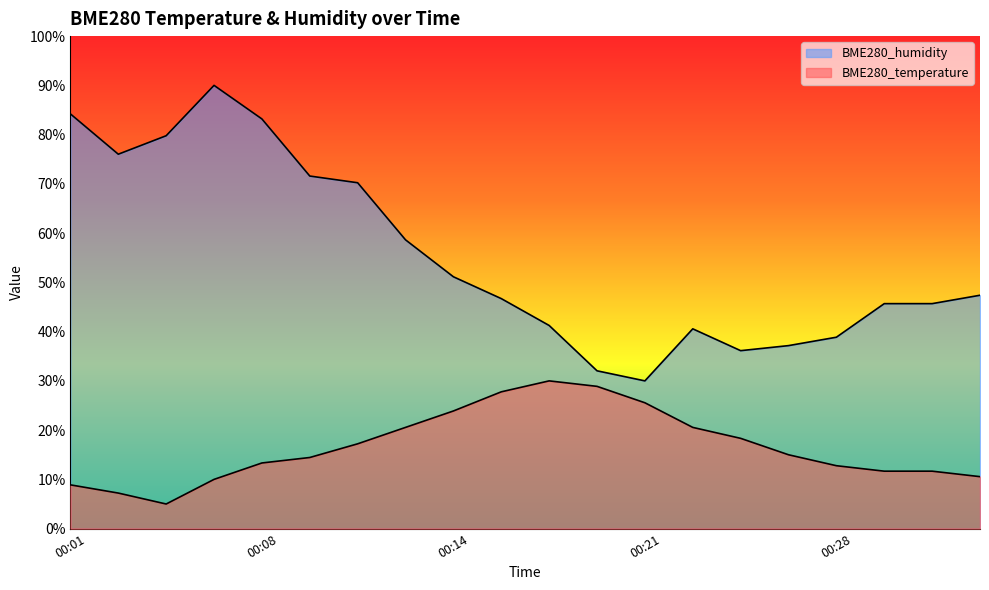

Which series has the largest total across all categories?

BME280_humidity